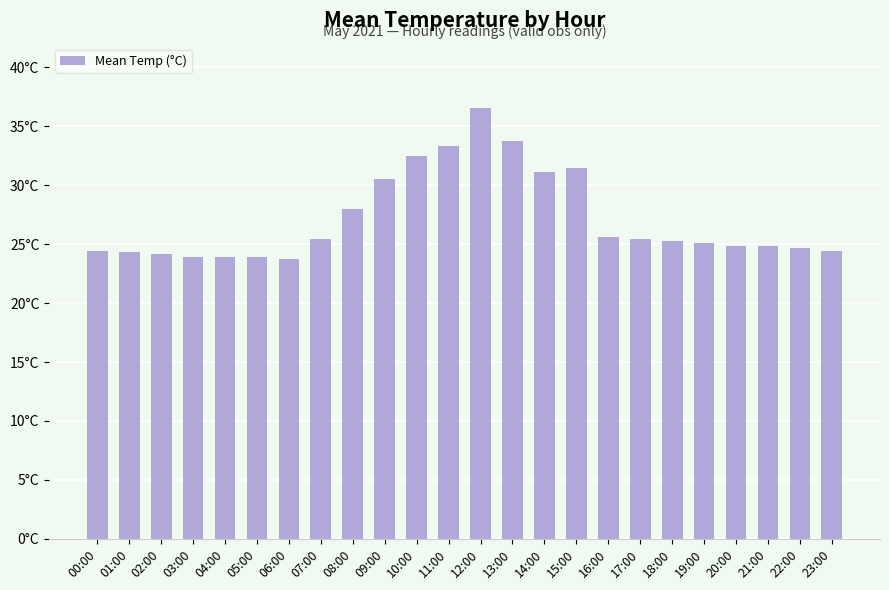

Does the chart contain any negative values?

No